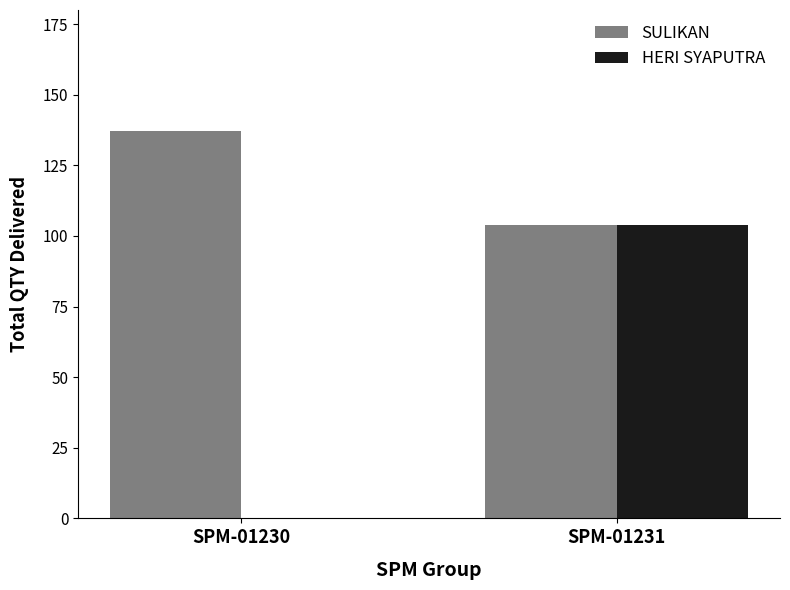

True or false: HERI SYAPUTRA has a value of 104 at SPM-01231.

True